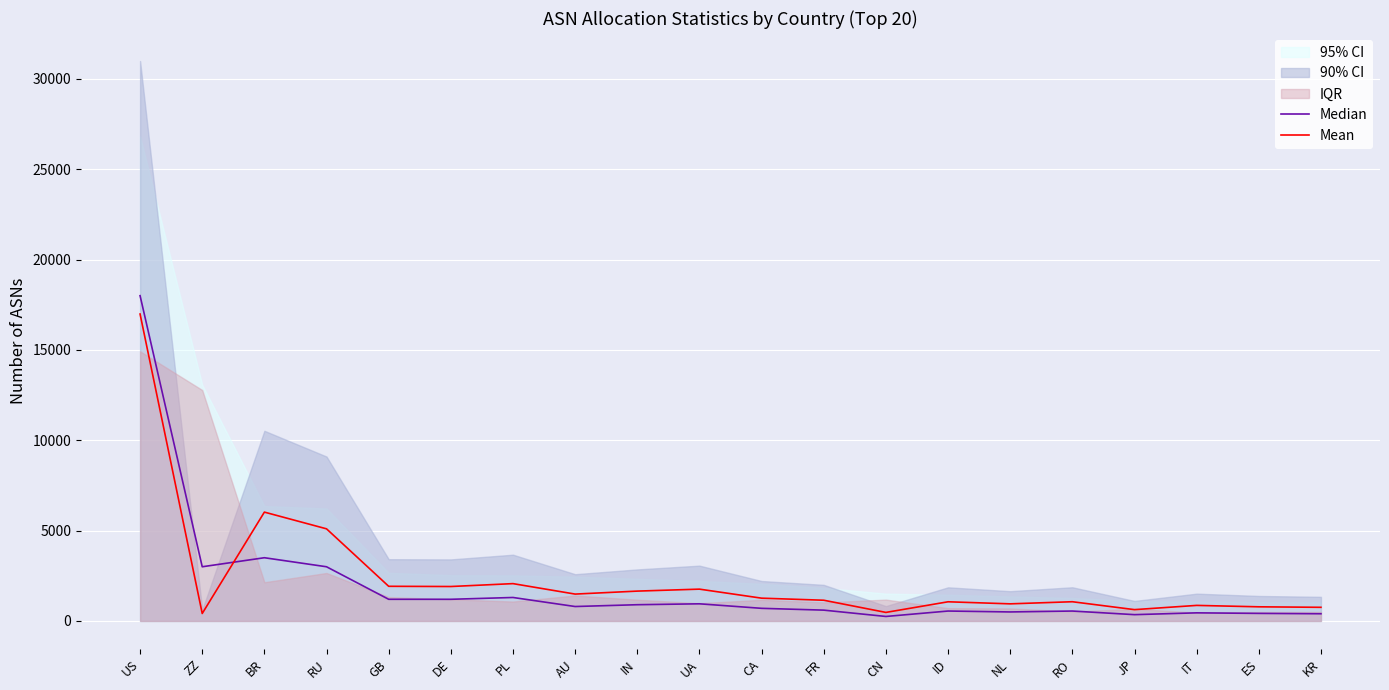

What is the sum of all Mean values?

48308